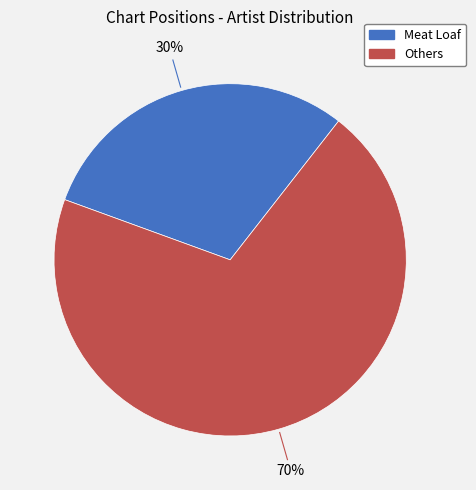

Is there a majority slice in this chart?

Yes